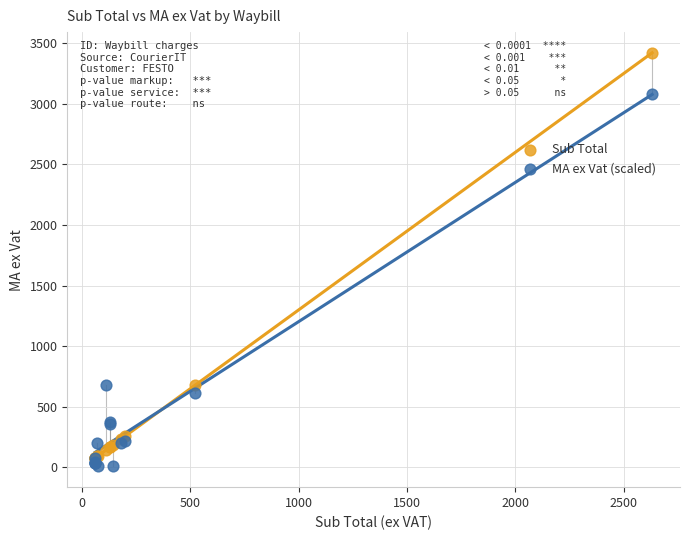

Which series reaches the minimum Y coordinate?

MA ex Vat (scaled)